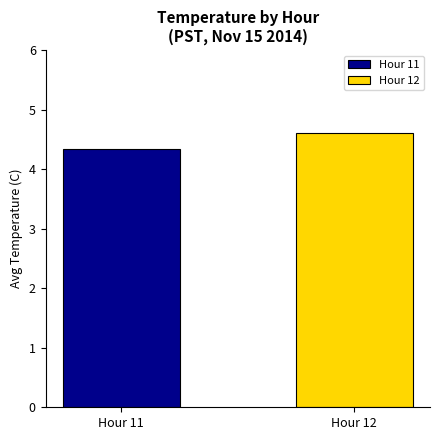

Which has a higher value, Hour 11 or Hour 12?

Hour 12